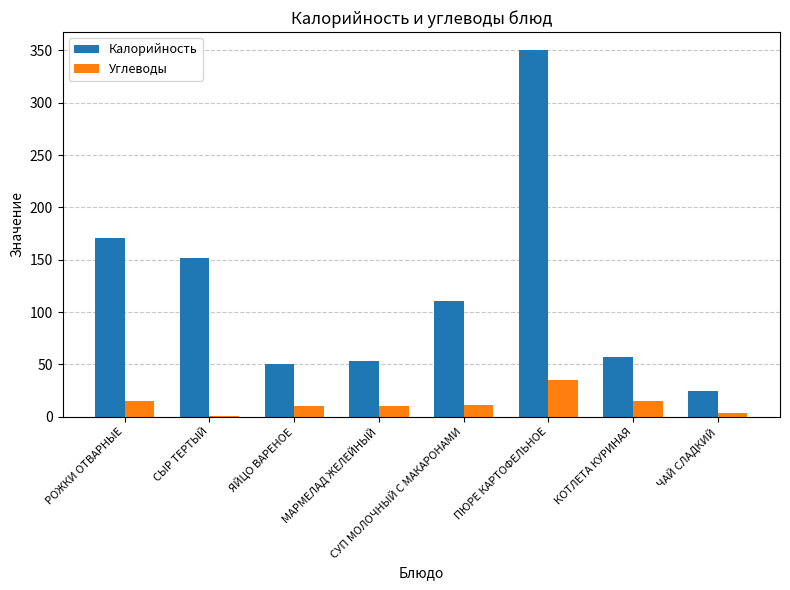

The Калорийность series shows 50.8 at ЯЙЦО ВАРЕНОЕ. True or false?

True